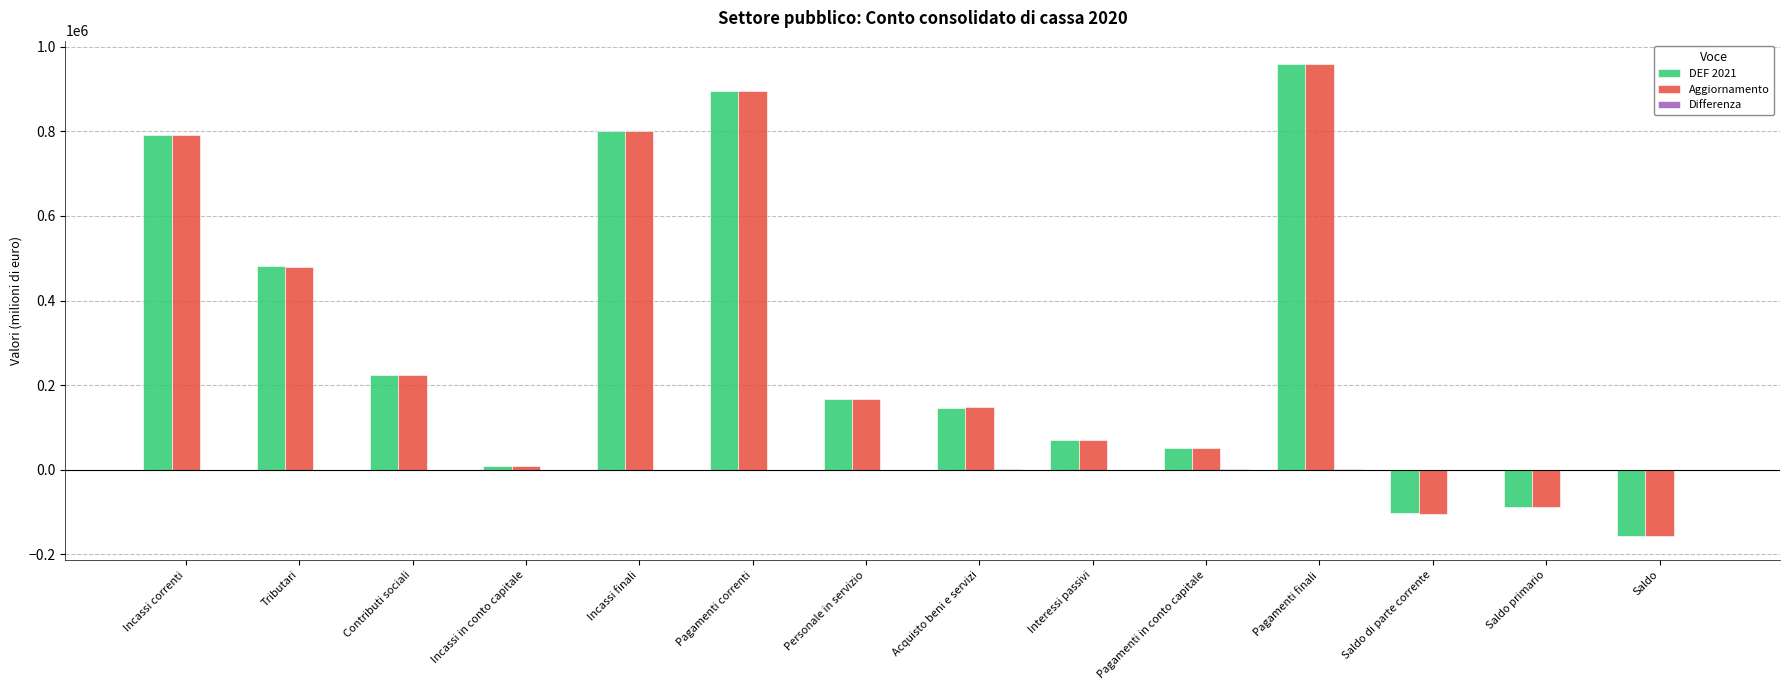

Does the chart contain stacked bars?

No